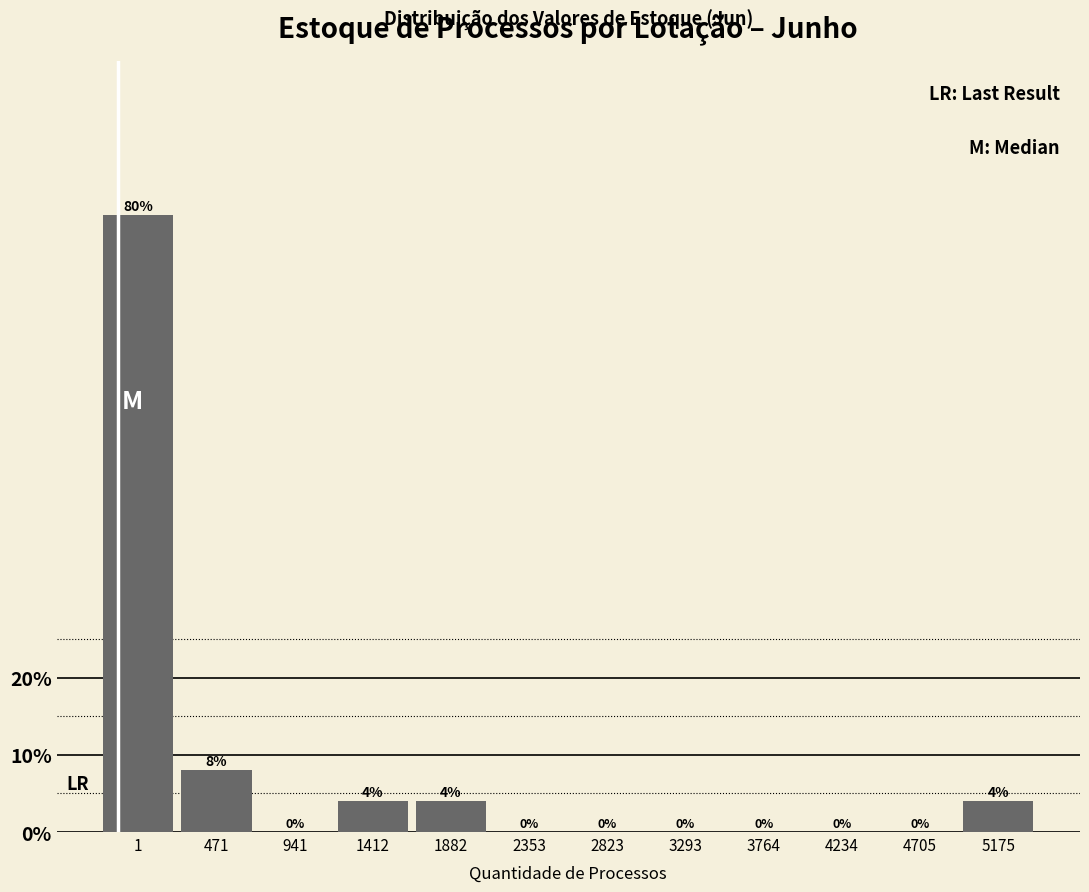

Reading left to right, list all the values displayed in this chart.

1=80	471=8	941=0	1412=4	1882=4	2353=0	2823=0	3293=0	3764=0	4234=0	4705=0	5175=4